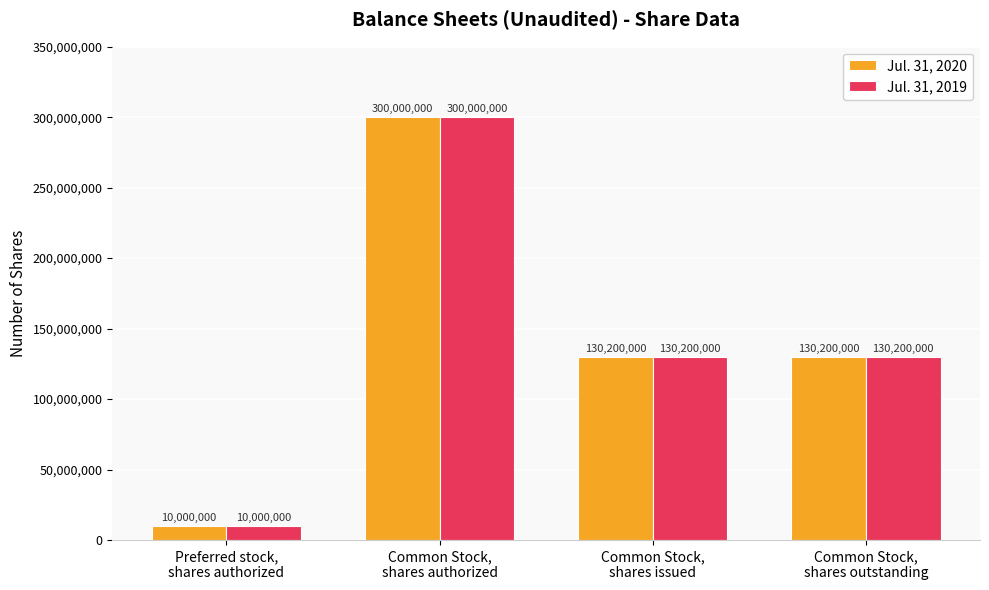

At which label does Jul. 31, 2019 first exceed 130200000?

Common Stock,
shares authorized